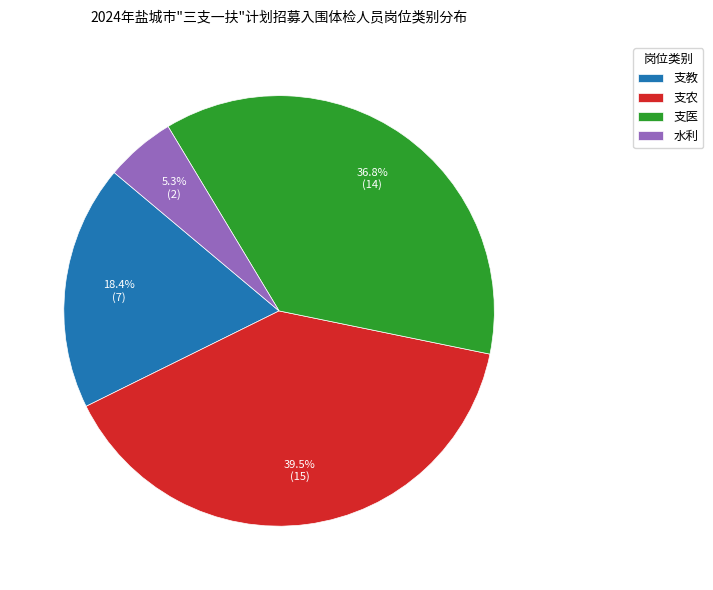

What is the largest slice in the pie chart?

支农